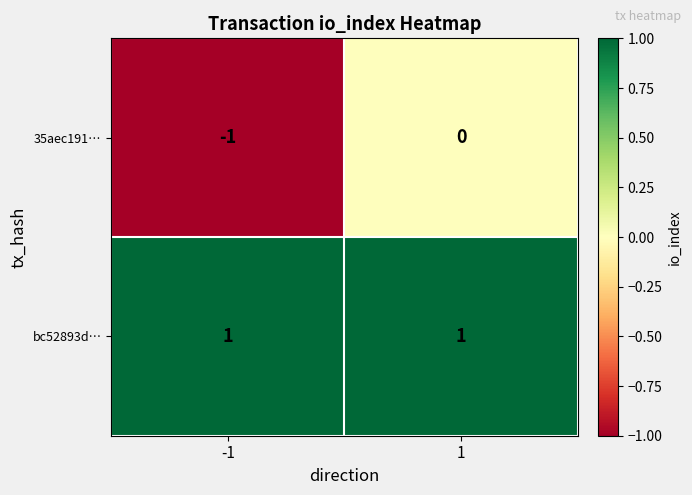

Which series has the largest range (max minus min)?

35aec191…